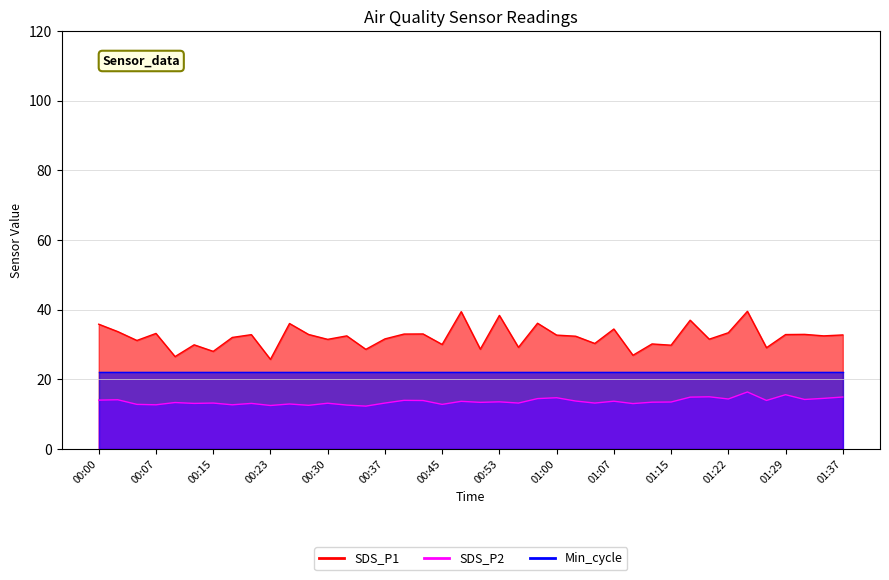

What is the difference between the highest and lowest values at 01:22?

19.0